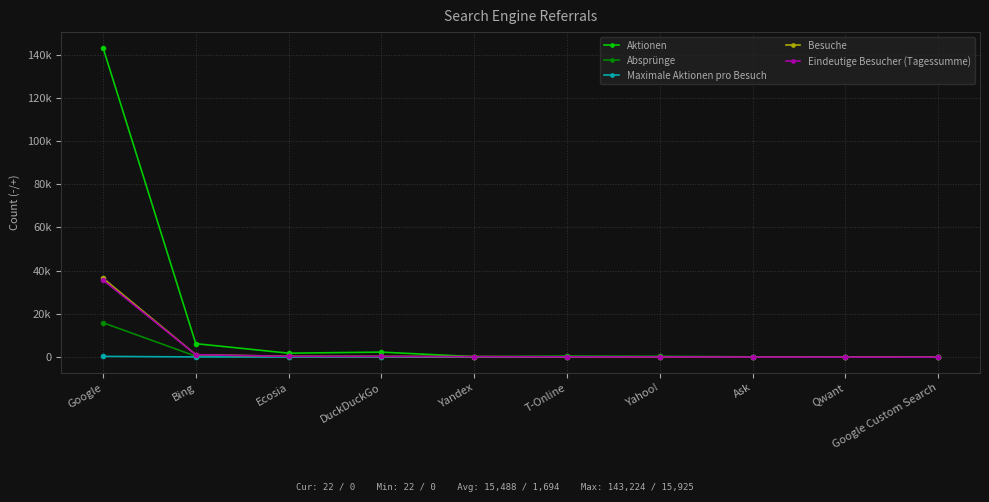

What is the spread (max minus min) of values at Google Custom Search?

22